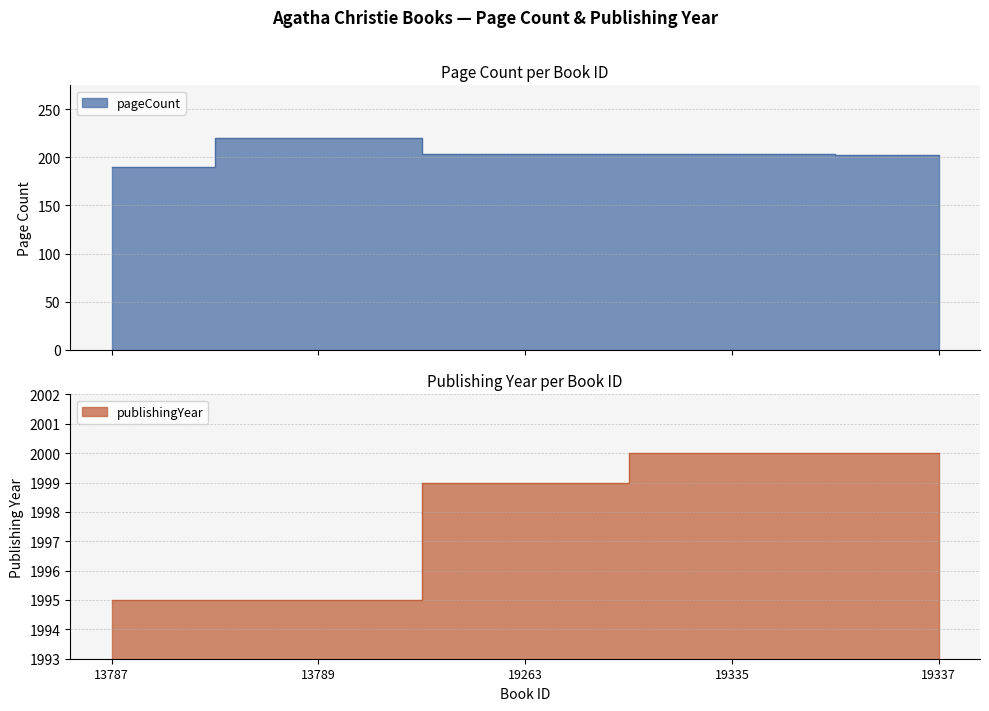

What are all the series names shown in the legend?

pageCount, publishingYear